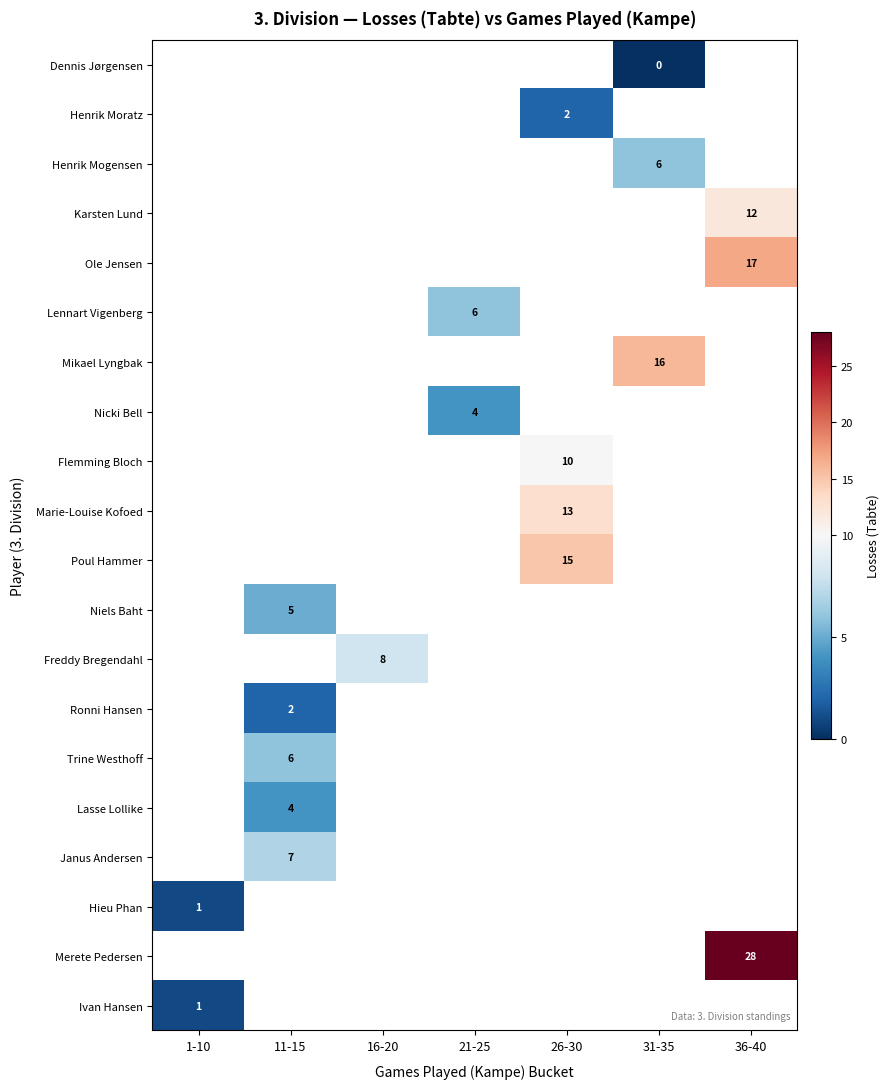

The Mikael Lyngbak series shows 7 at 31-35. True or false?

False